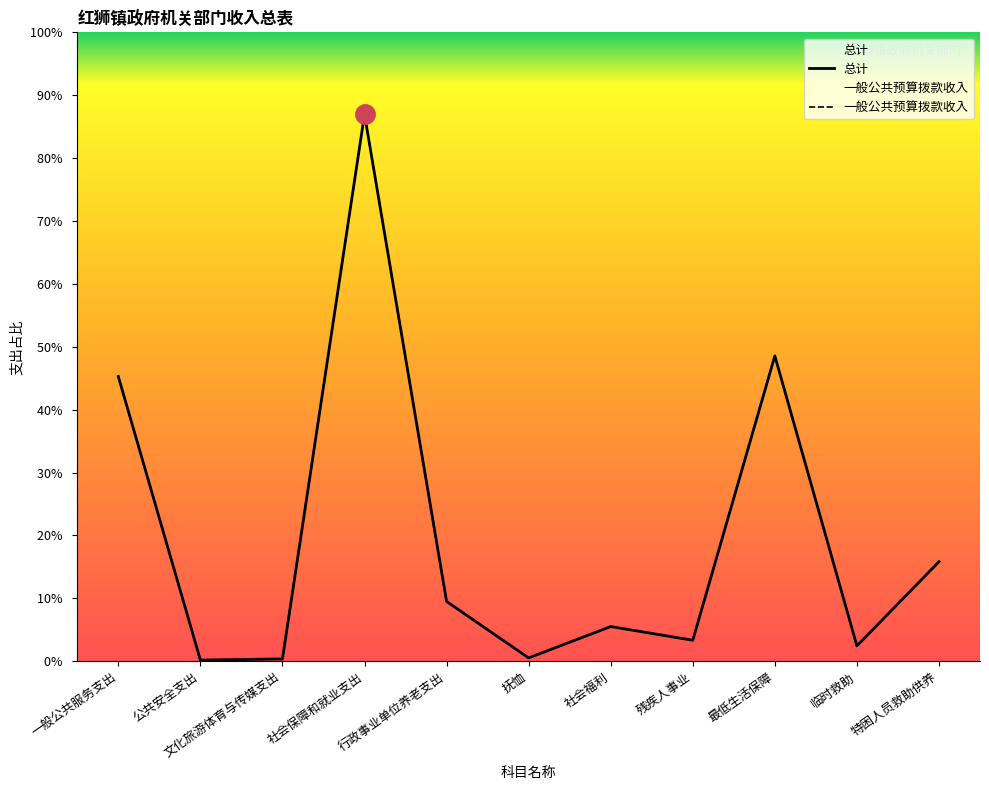

Reading left to right, extract all data points from this chart.

总计: 631.6	2.5	5.0	1213.2	132.6	7.3	76.9	46.5	677.4	34.0	220.7
一般公共预算拨款收入: 631.6	2.5	5.0	1213.2	132.6	7.3	76.9	46.5	677.4	34.0	220.7